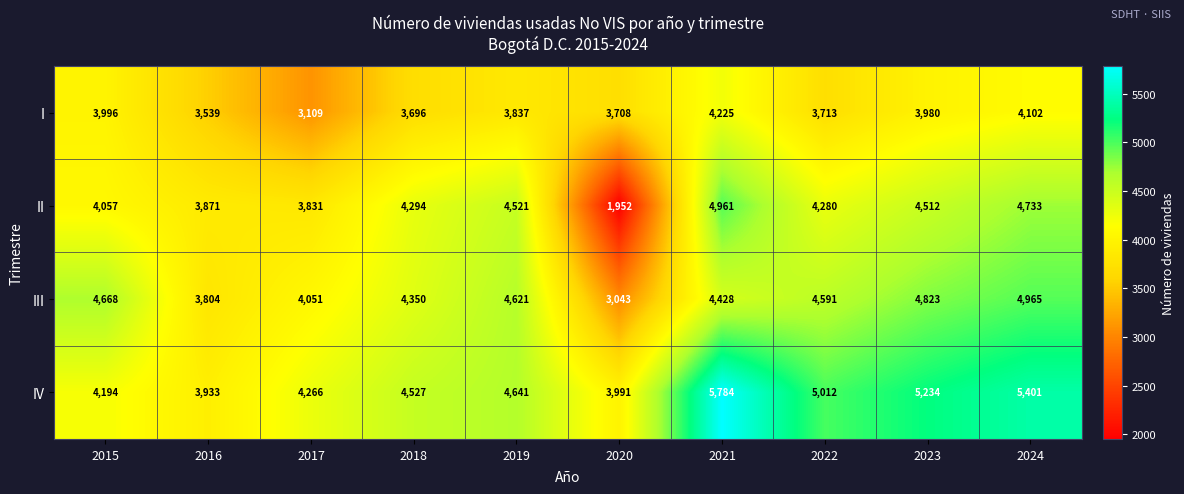

Which category has the lowest value in the III series?

2020